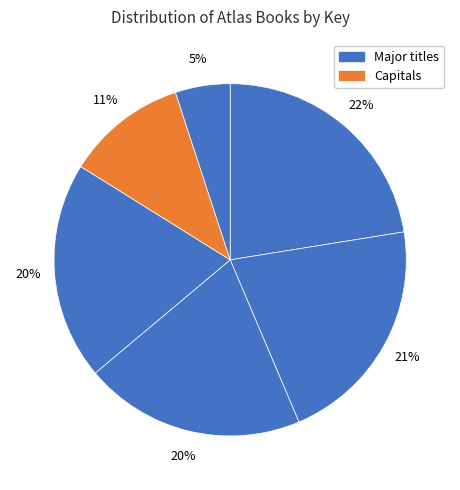

Count the number of slices in the pie.

6